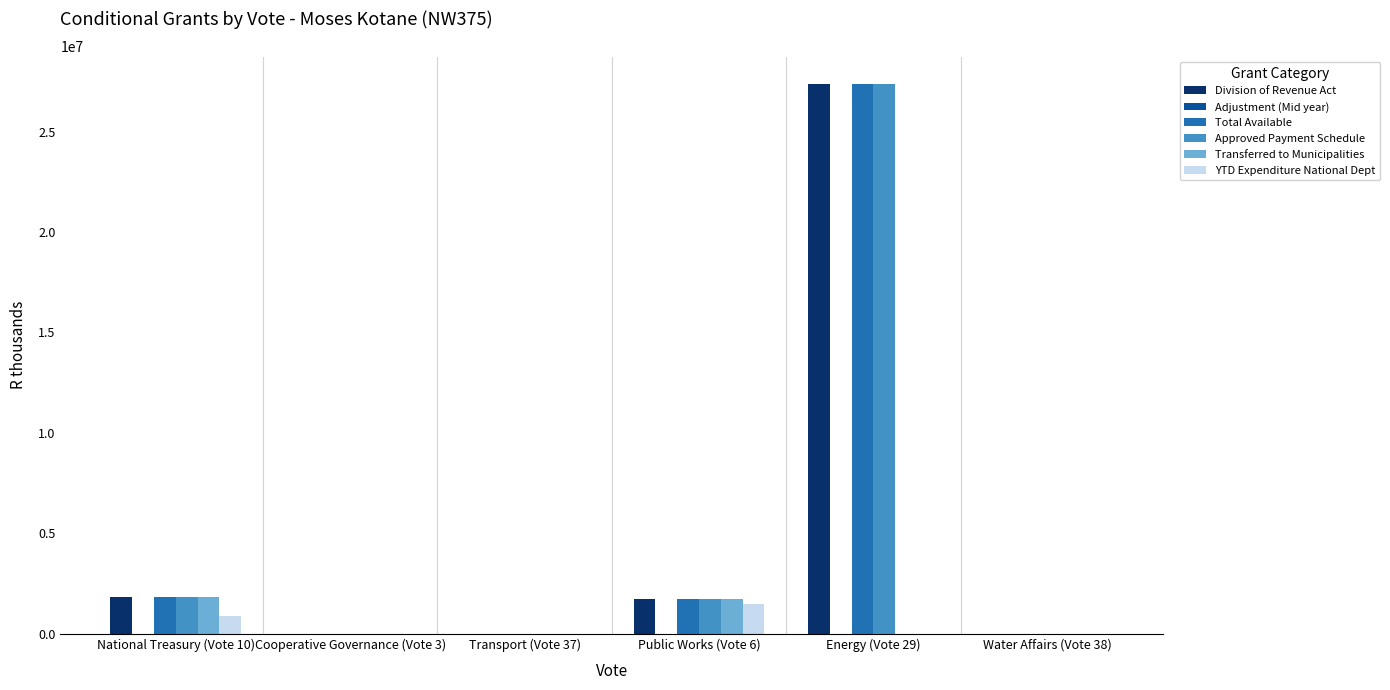

What is the sum of all Approved Payment Schedule values?

30927000